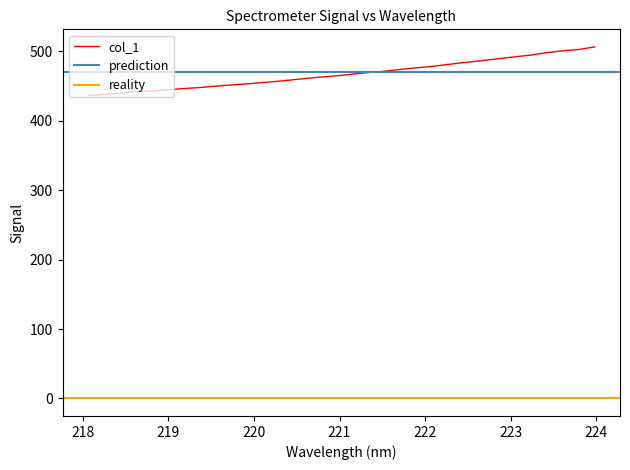

True or false: the data has more than 1 interior local peaks.

False